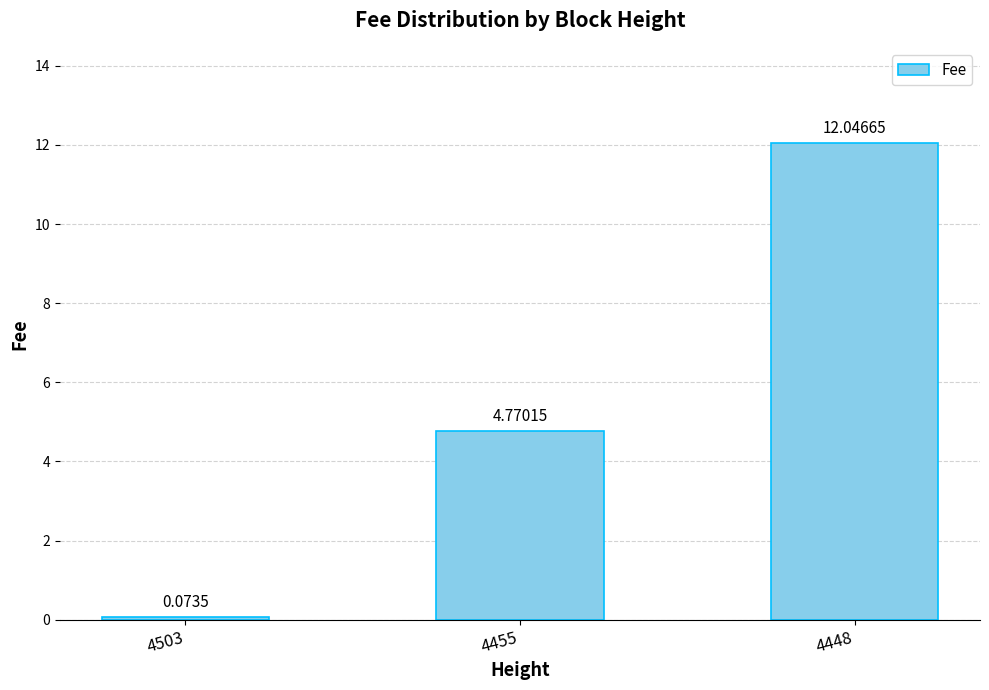

What is the change in value from 4503 to 4455?

+4.7